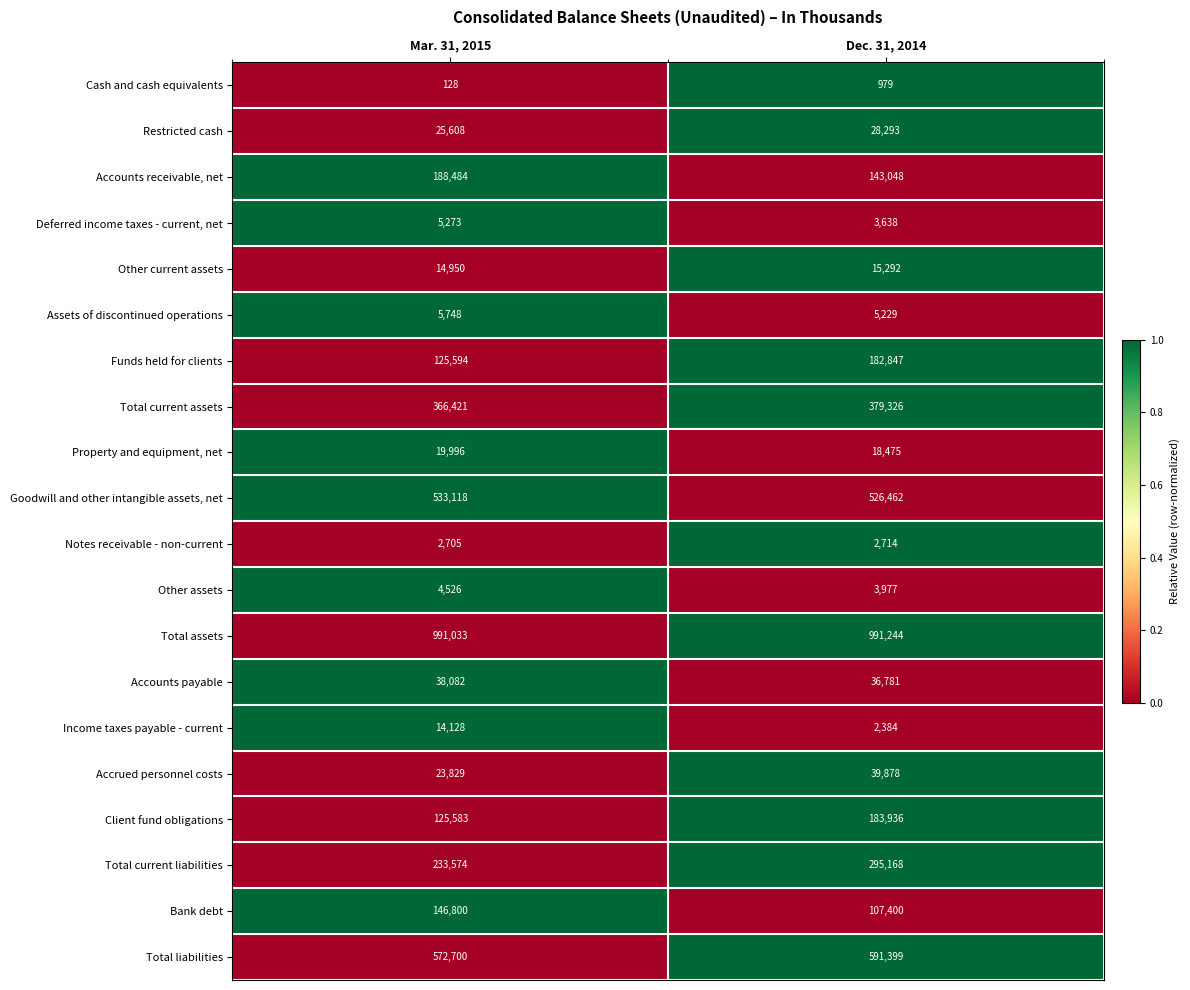

At Mar. 31, 2015, list the series in order from largest to smallest.

Total assets, Total liabilities, Goodwill and other intangible assets, net, Total current assets, Total current liabilities, Accounts receivable, net, Bank debt, Funds held for clients, Client fund obligations, Accounts payable, Restricted cash, Accrued personnel costs, Property and equipment, net, Other current assets, Income taxes payable - current, Assets of discontinued operations, Deferred income taxes - current, net, Other assets, Notes receivable - non-current, Cash and cash equivalents